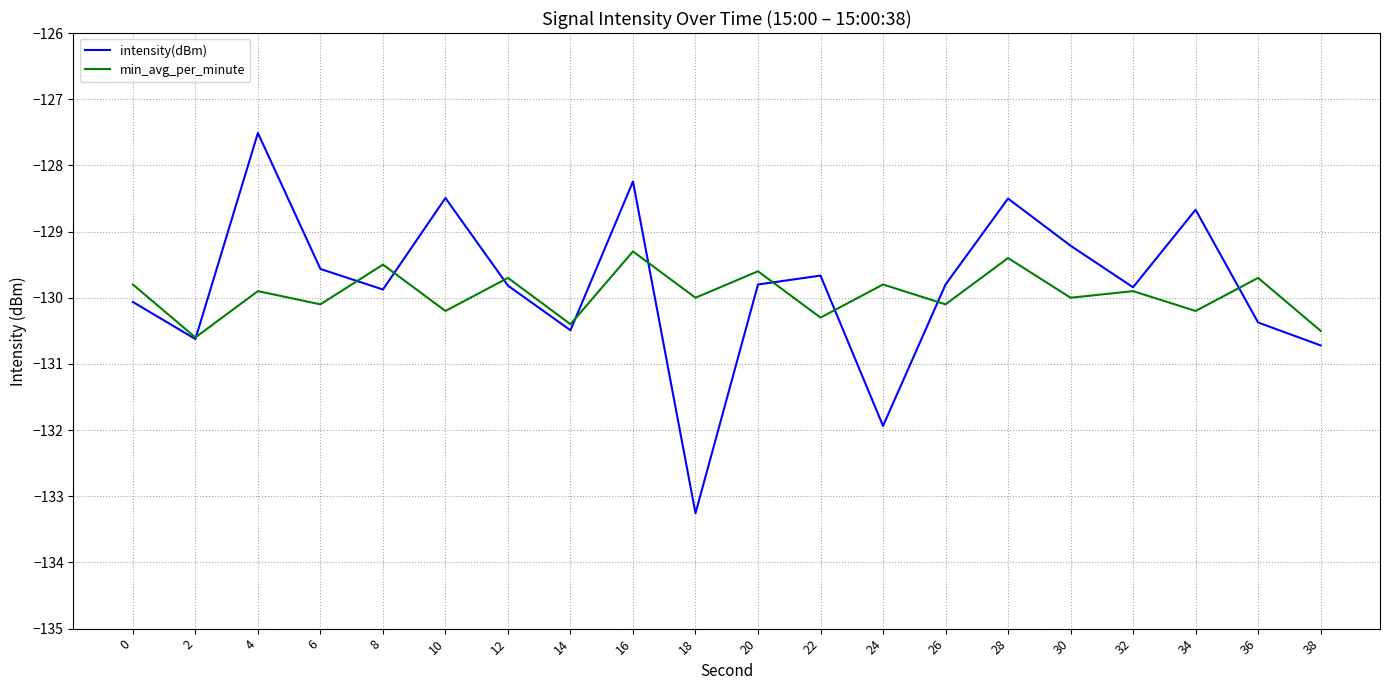

In min_avg_per_minute, how many points are lower than both neighbors (excluding endpoints)?

9